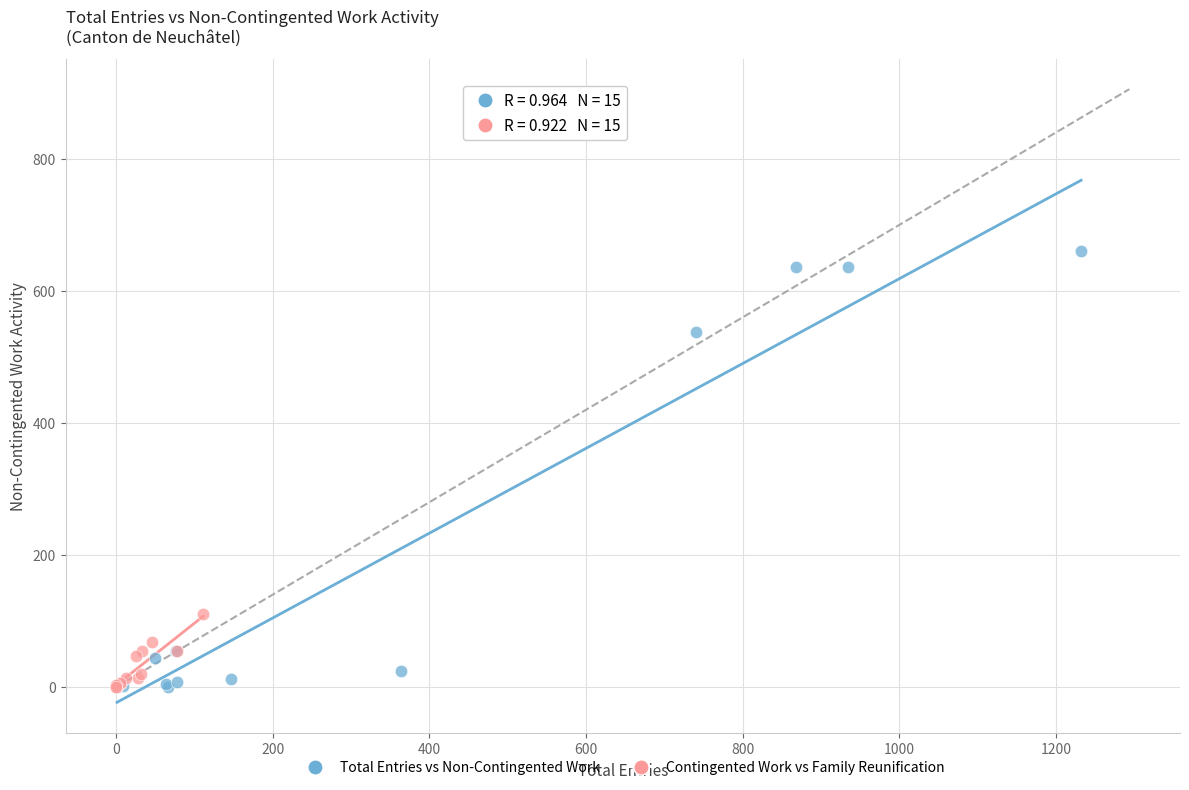

Which series reaches the maximum Y coordinate?

Total Entries vs Non-Contingented Work